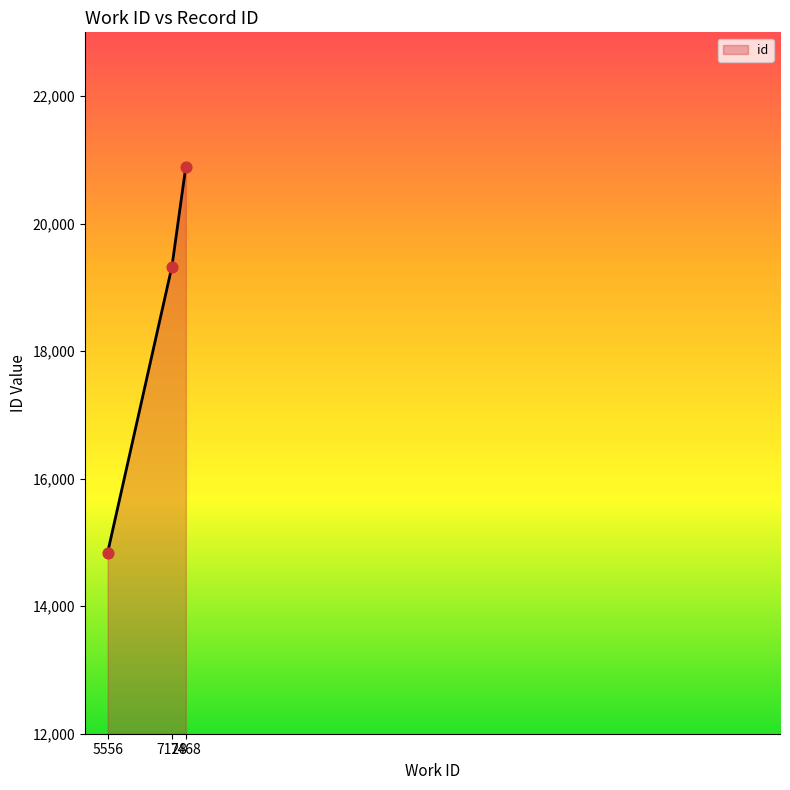

What is the change in value from 5556 to 7468?

+6051